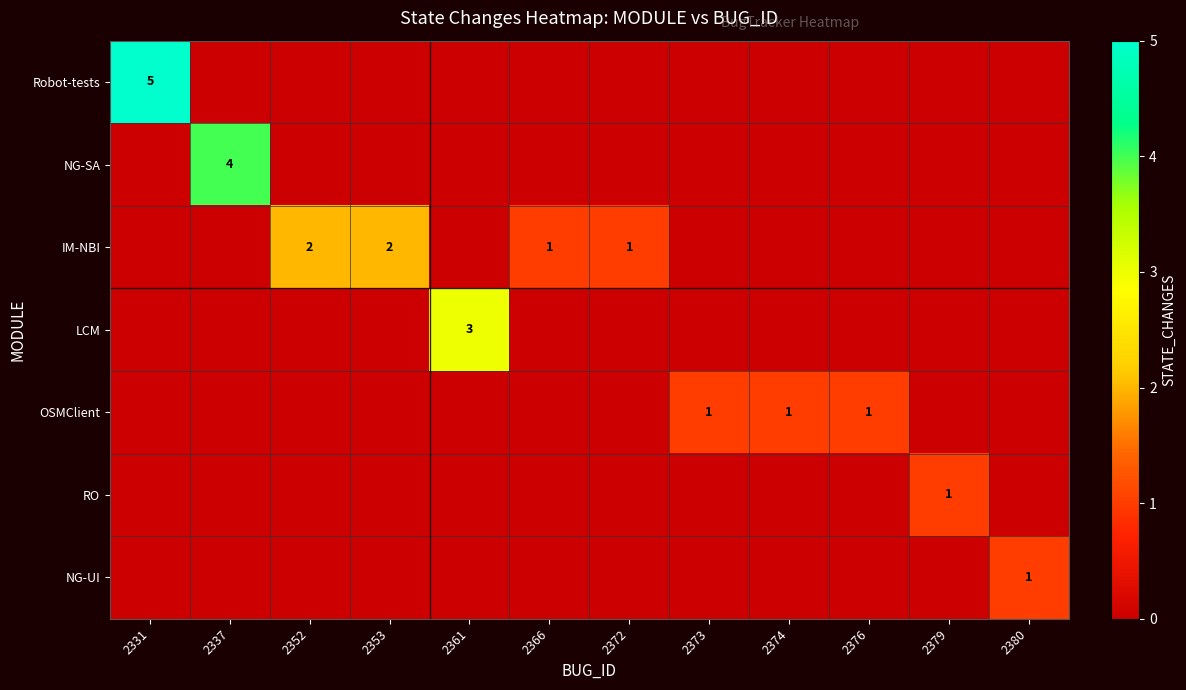

The value of RO at 2352 is -2. True or false?

False